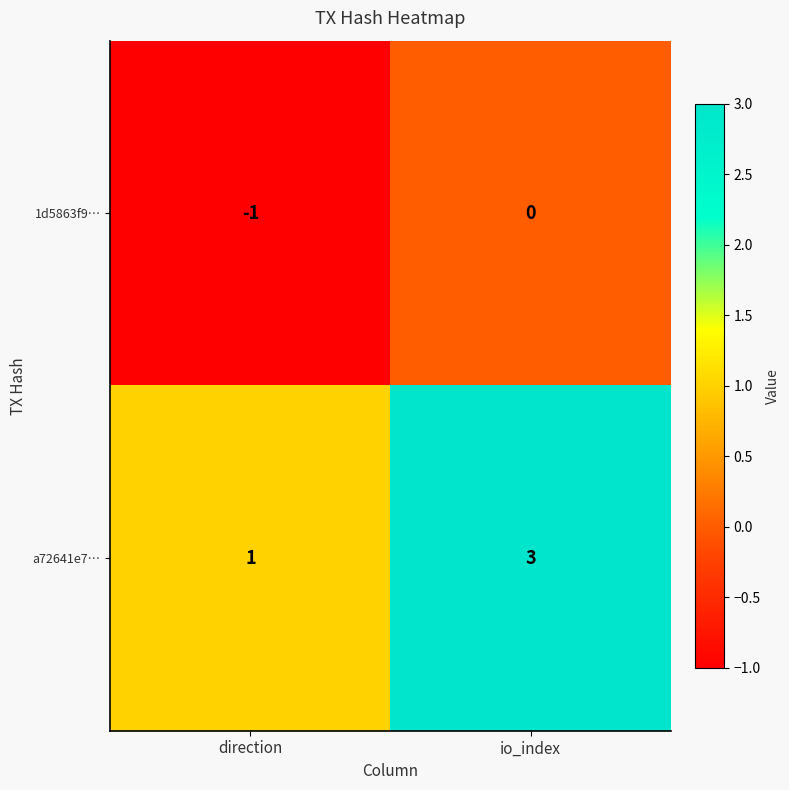

True or false: a72641e7… has a value of 4 at io_index.

False